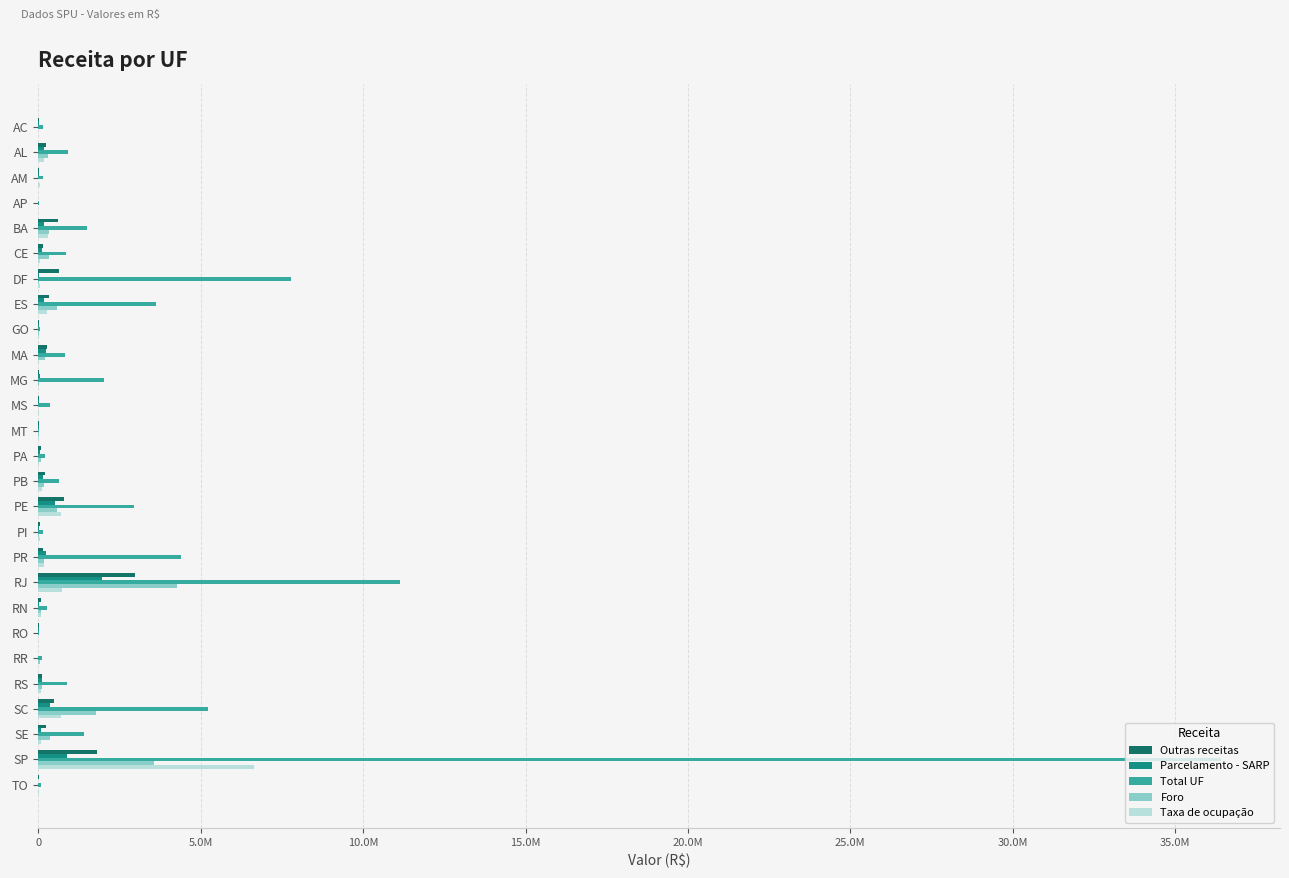

Which series has the largest total across all categories?

Total UF